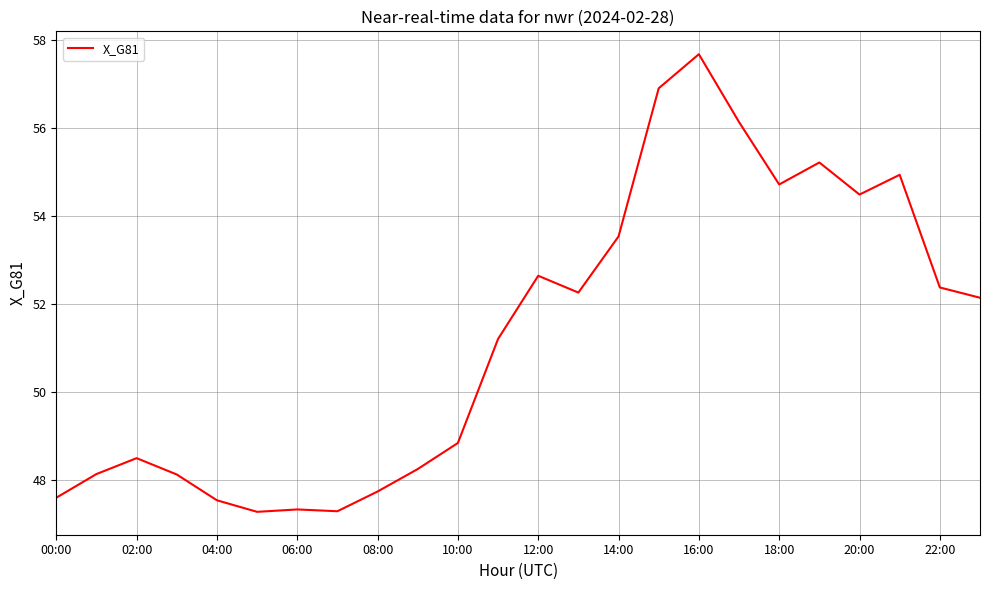

What is the difference between the maximum and minimum values?

10.4